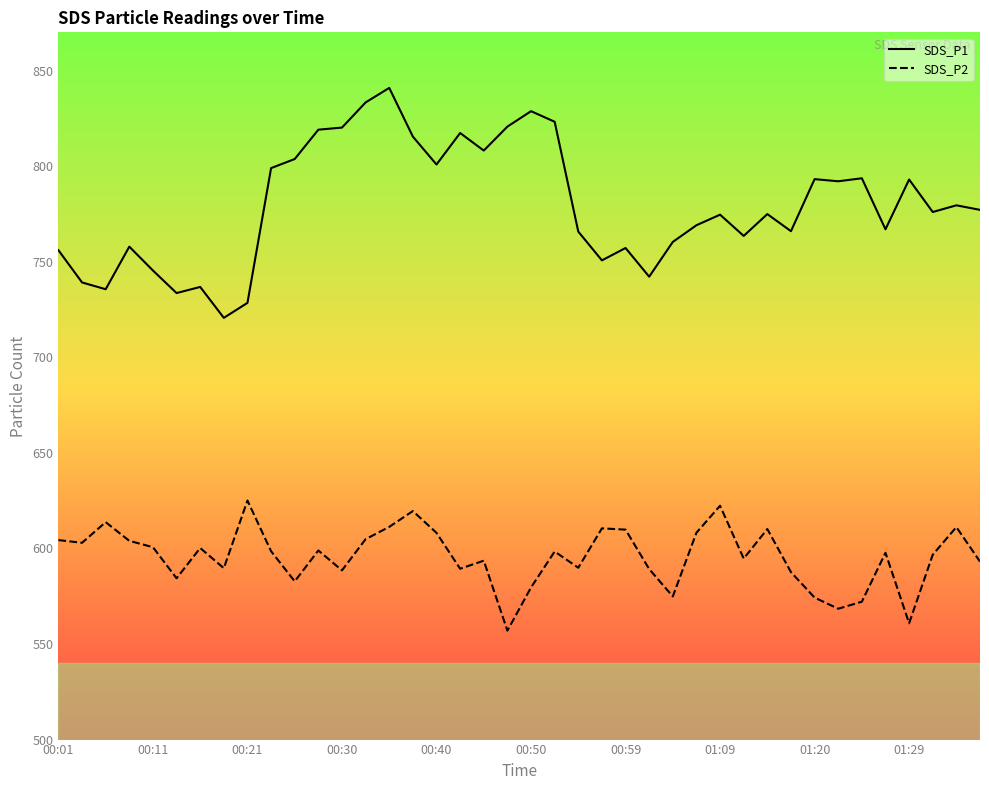

List the series in order of their peak value, lowest first.

SDS_P2, SDS_P1